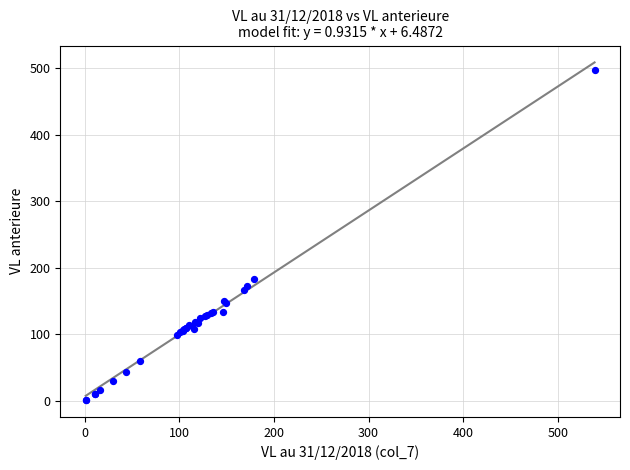

What Y value in the scatter plot is closest to 249?

182.7